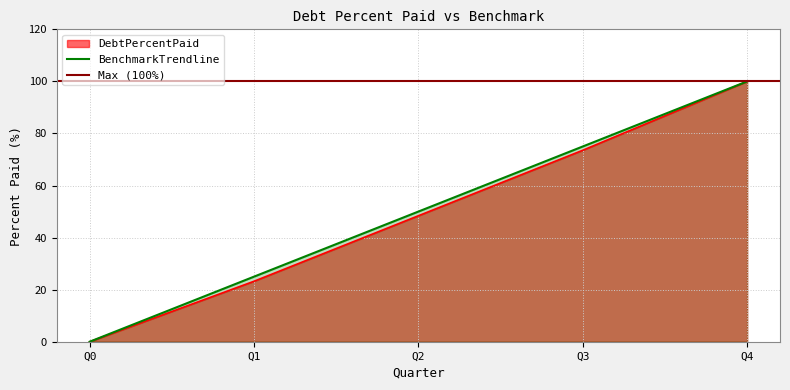

At how many categories does at least one series exceed 20?

4